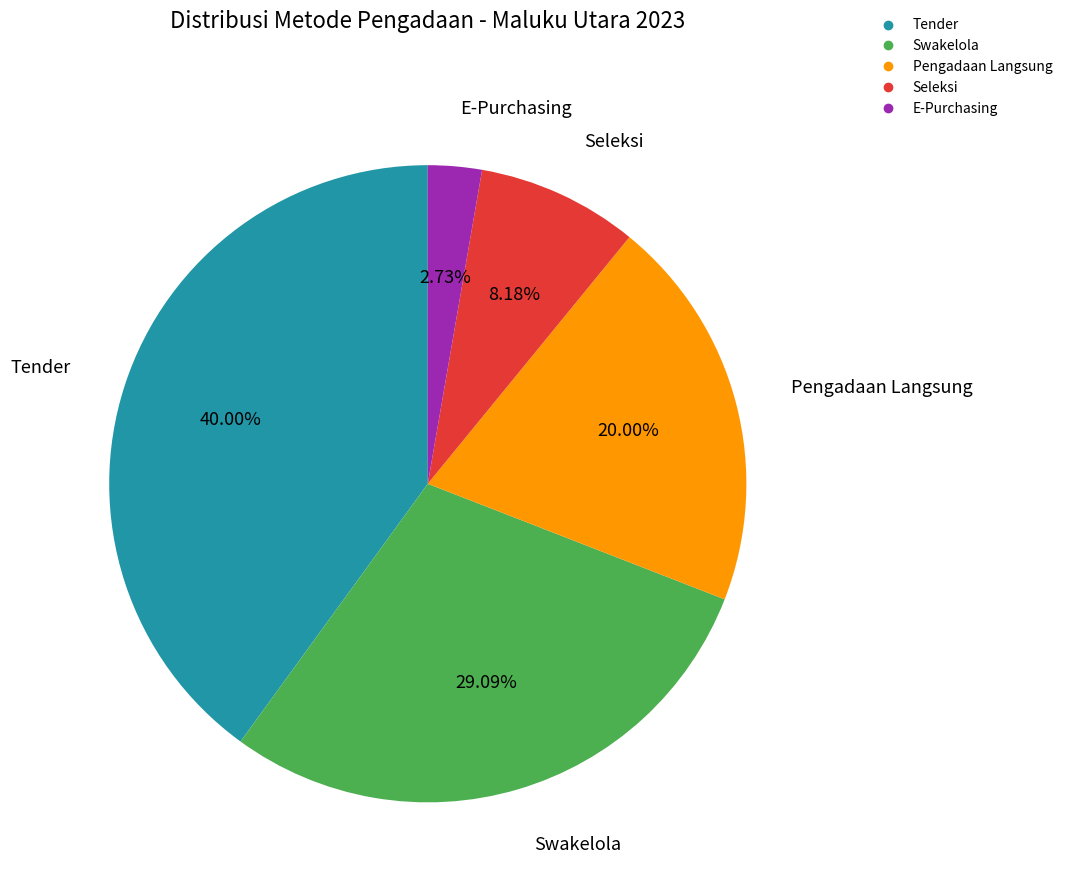

To the nearest percent, what portion does E-Purchasing represent?

3%